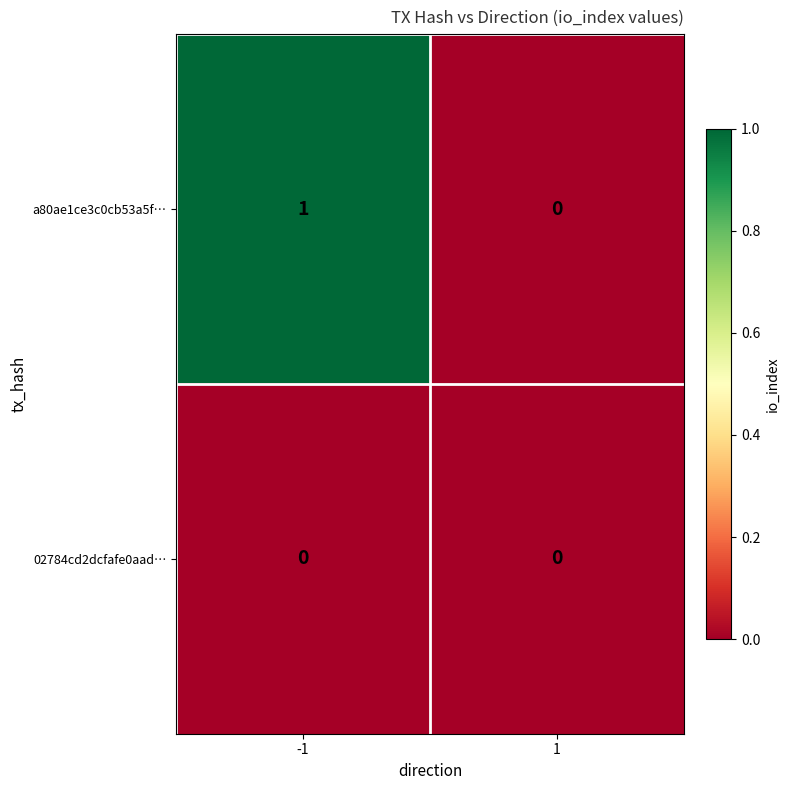

Which series has the largest total across all categories?

a80ae1ce3c0cb53a5f…